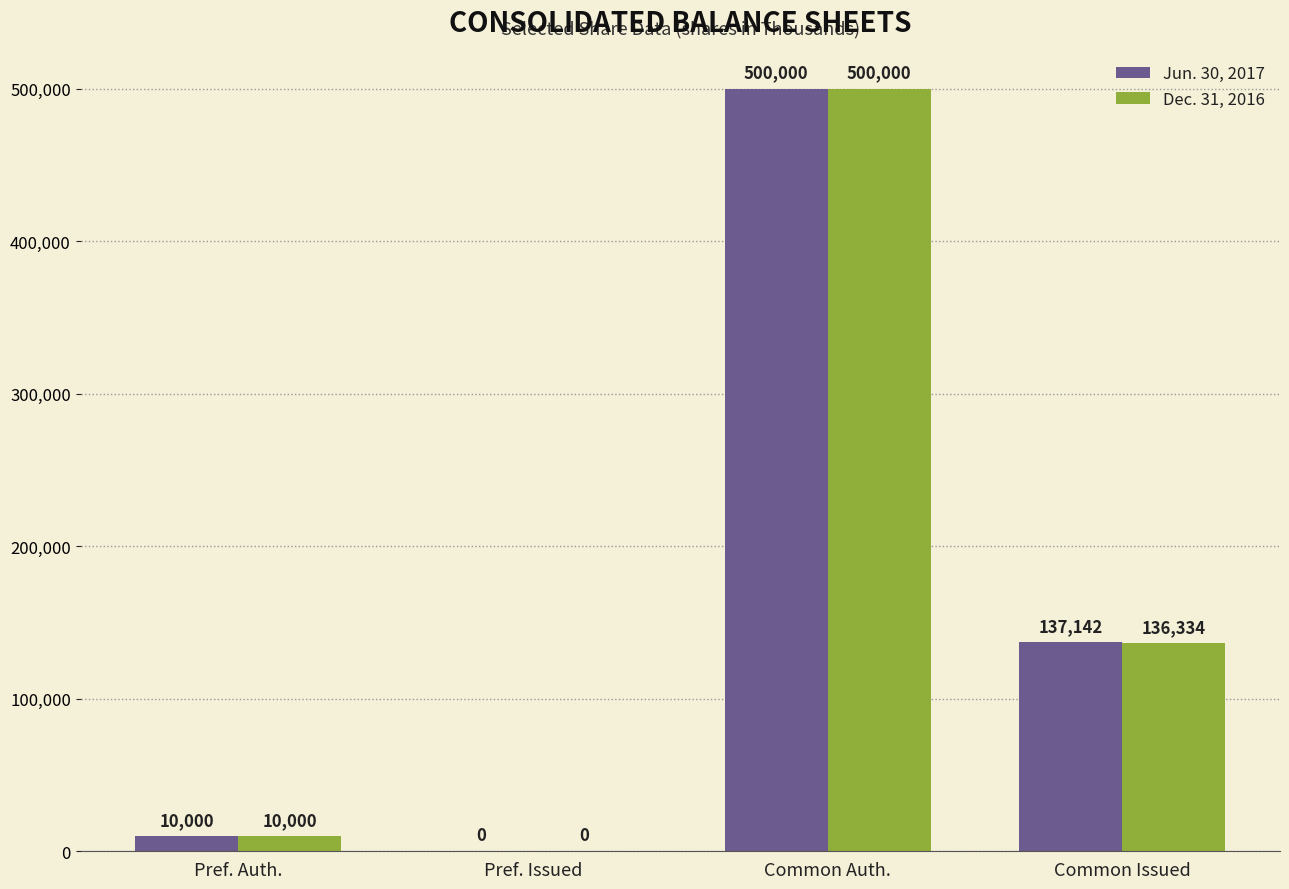

How many positive values does the Dec. 31, 2016 series have?

3